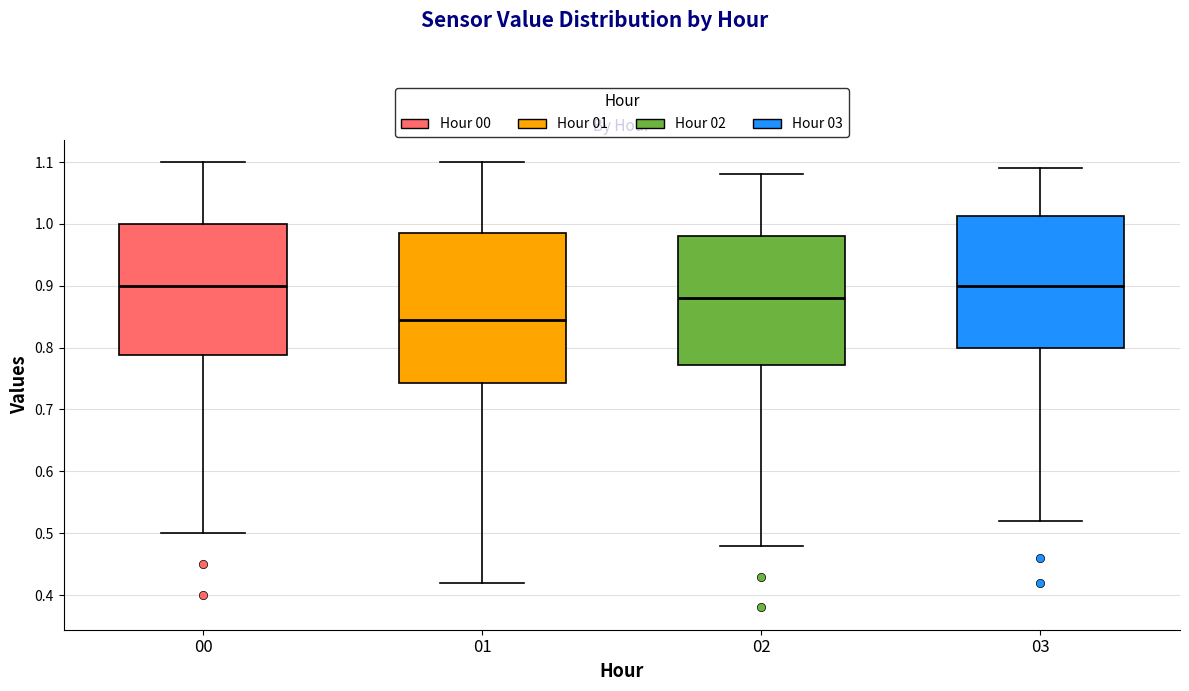

Reading left to right, read every box against the y-axis: the position of its median line, the range the box covers, and the ends of its whiskers. The values are not printed on the chart, so give them approximately, as read against the axis.

00: median 0.90, box 0.79 to 1.00, whiskers 0.50 to 1.10
01: median 0.85, box 0.74 to 0.99, whiskers 0.42 to 1.10
02: median 0.88, box 0.77 to 0.98, whiskers 0.48 to 1.08
03: median 0.90, box 0.80 to 1.01, whiskers 0.52 to 1.09